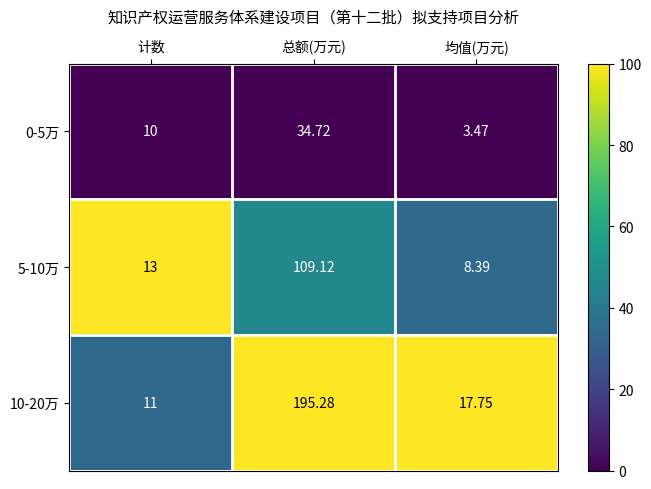

Rank the categories by 10-20万 value from highest to lowest.

总额(万元), 均值(万元), 计数